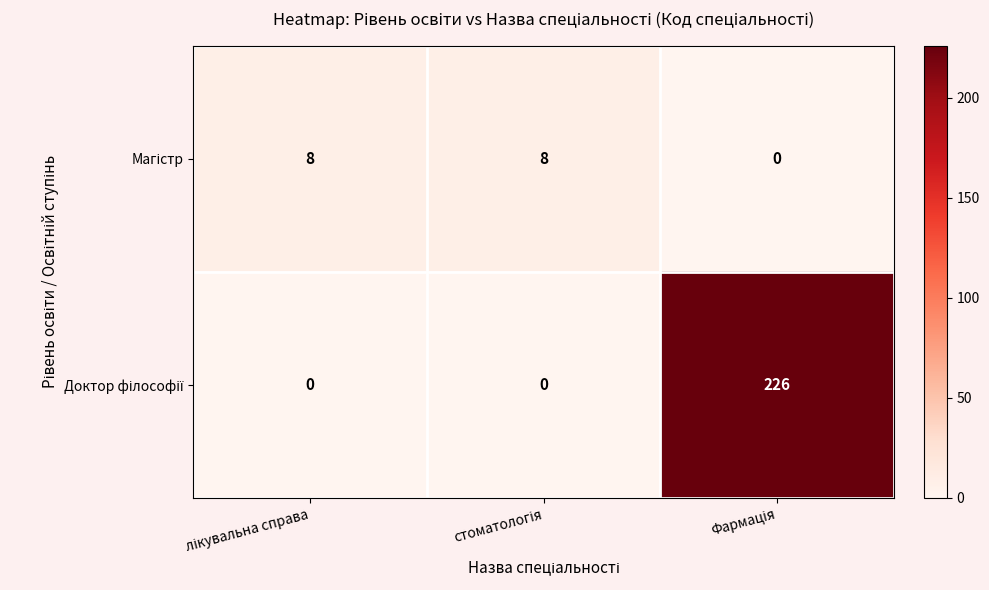

How many distinct data groups are displayed?

2